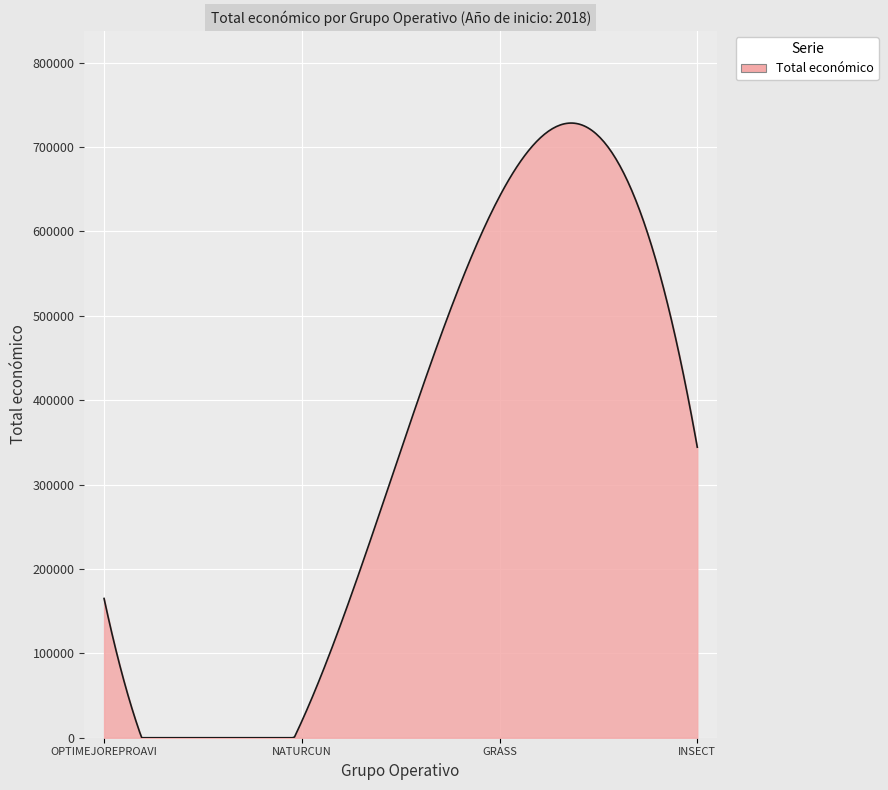

What is the difference between the maximum and minimum values?

728302.0